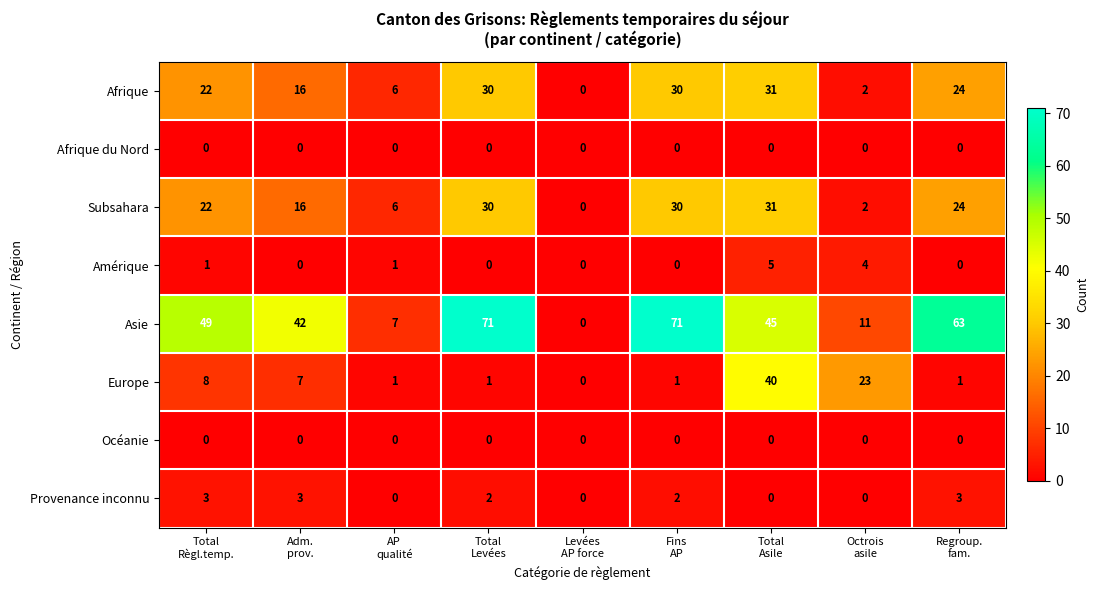

What is the average value of the Europe series?

9